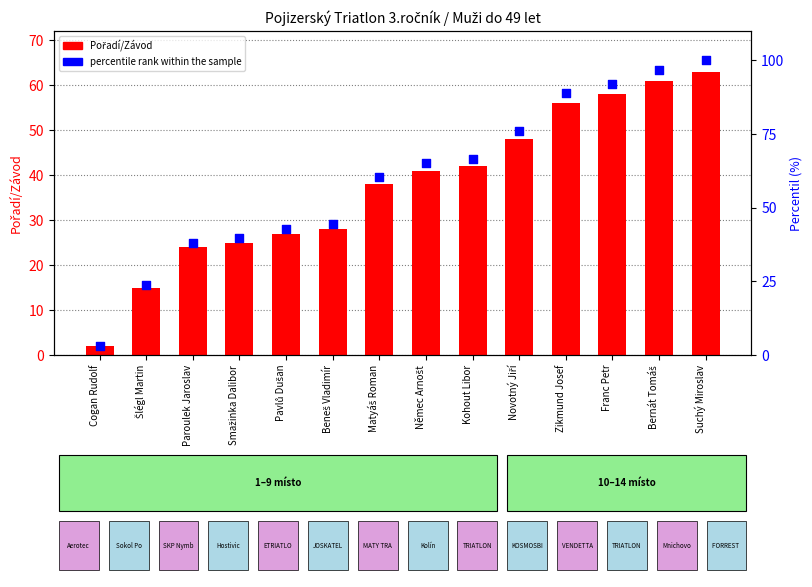

Which series has the widest spread of Y values?

percentile rank within the sample